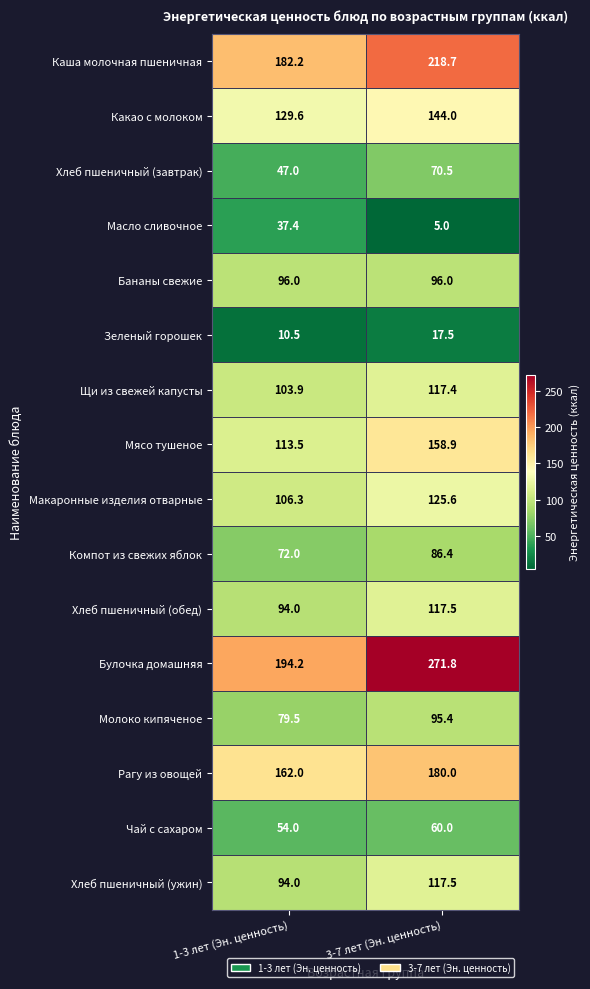

Between 1-3 лет (Эн. ценность) and 3-7 лет (Эн. ценность), which series saw the biggest shift?

Булочка домашняя